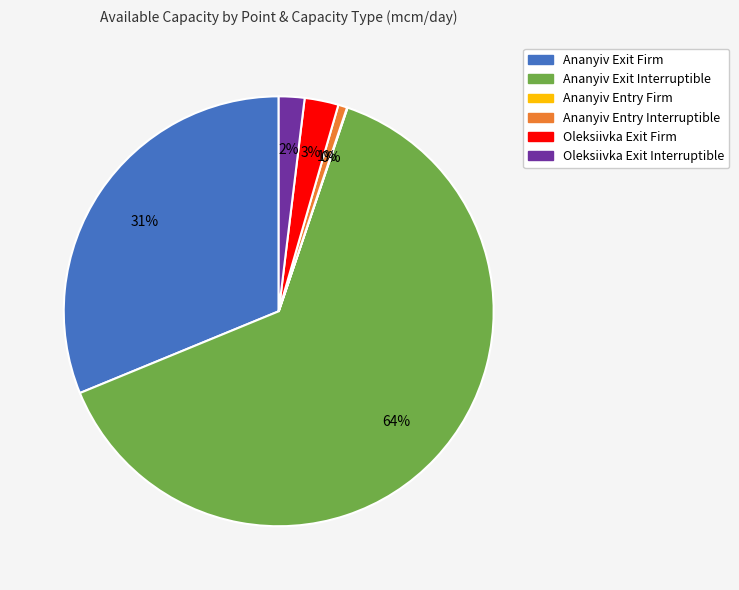

Combined, do Ananyiv Exit Interruptible and Oleksiivka Exit Interruptible account for over 50%?

Yes